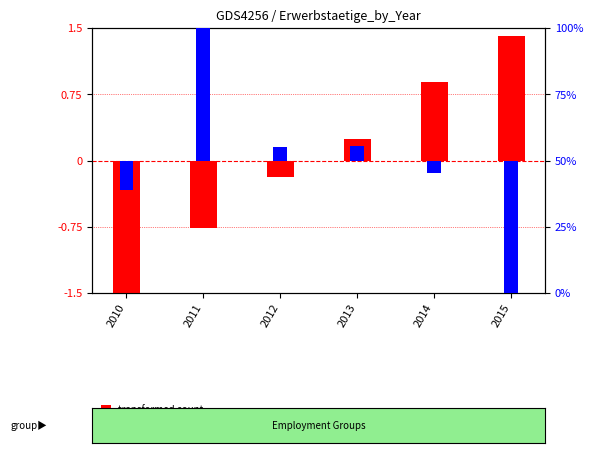

List the labels in order of percentile rank within the sample value, largest first.

2011, 2013, 2012, 2014, 2010, 2015